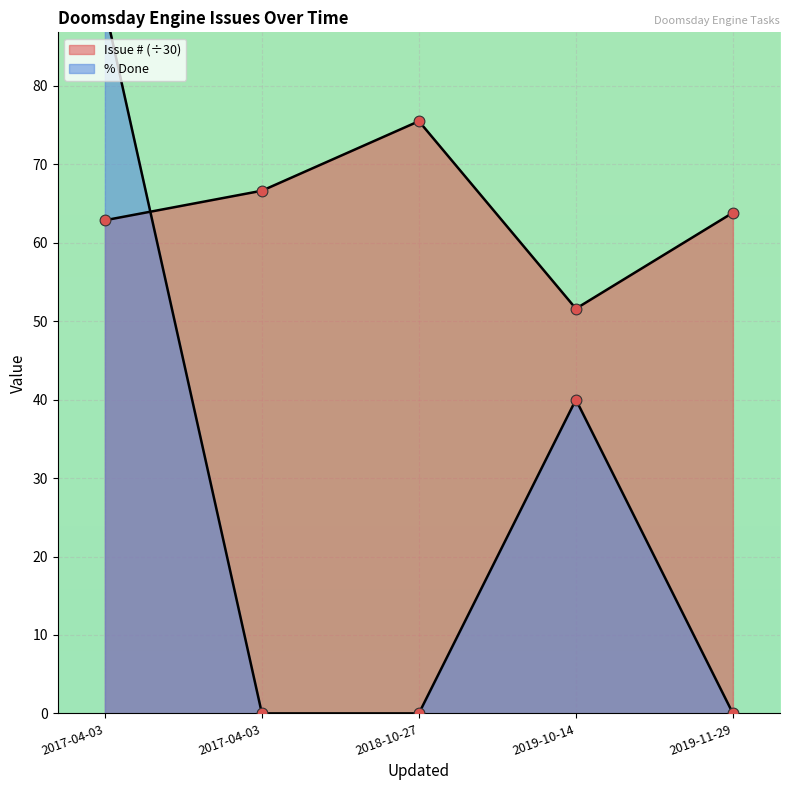

Which series has the largest total across all categories?

Issue #